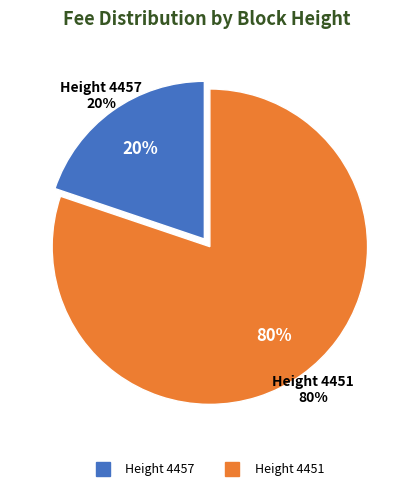

Is it true that 4451 is 69% of the pie?

False